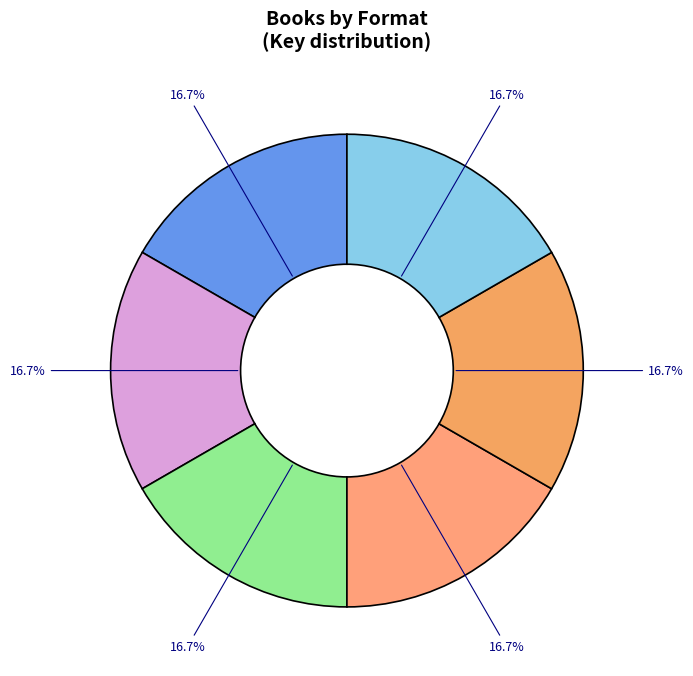

How many segments does this pie chart have?

6